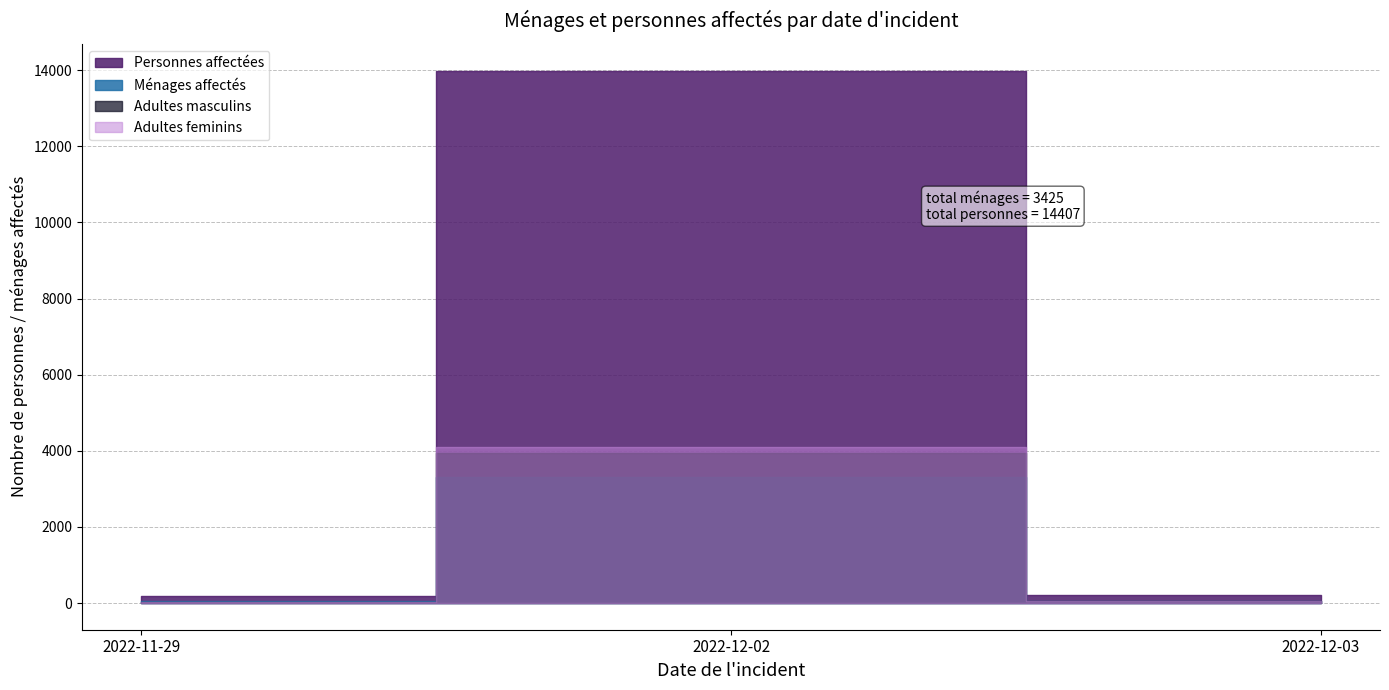

Between 2022-12-02 and 2022-12-02, which series saw the biggest shift?

Personnes affectées